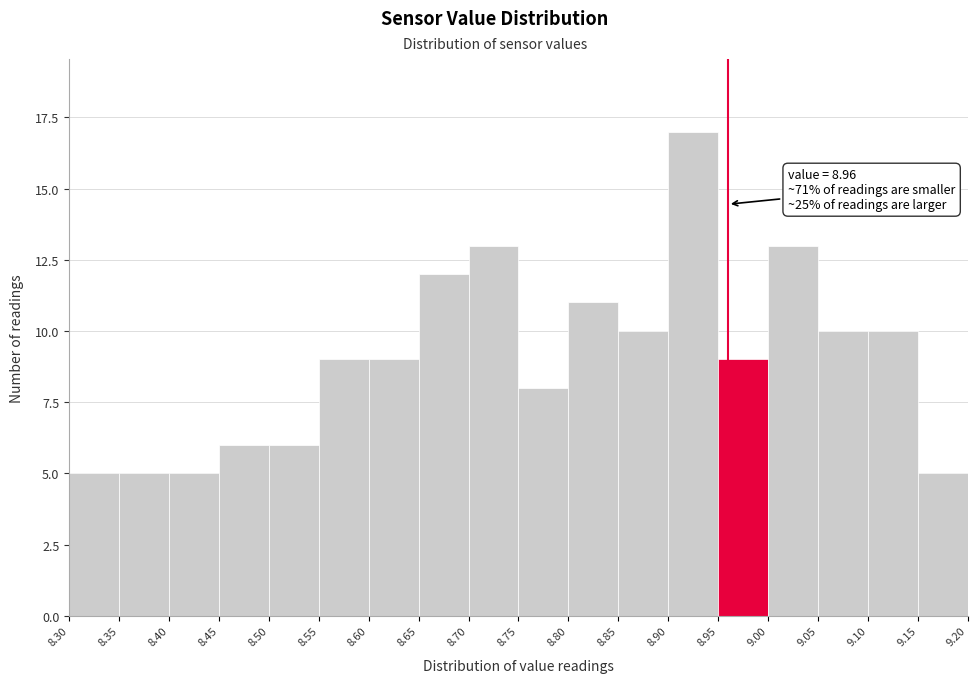

Over which range of the x-axis is the bar tallest?

8.90 to 8.95